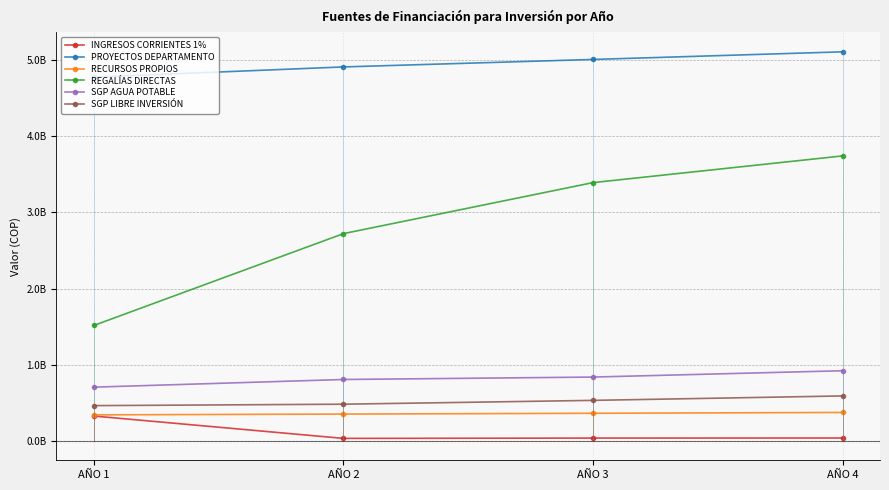

How many lines are shown in the chart?

6